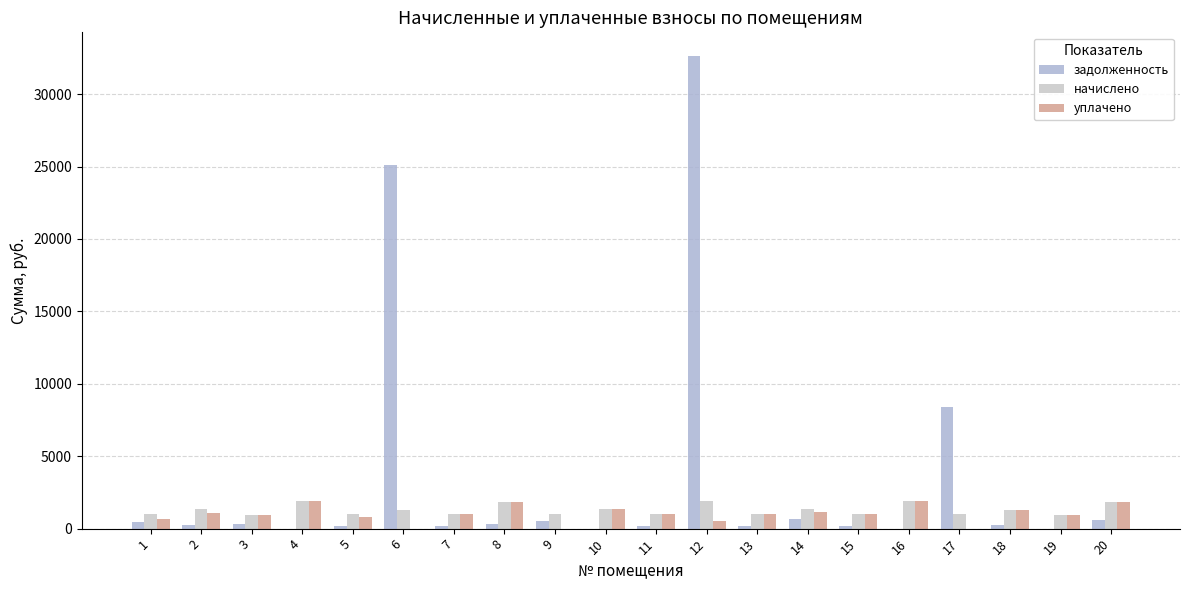

Is the value of уплачено at 6 greater than the value of начислено at 5?

No